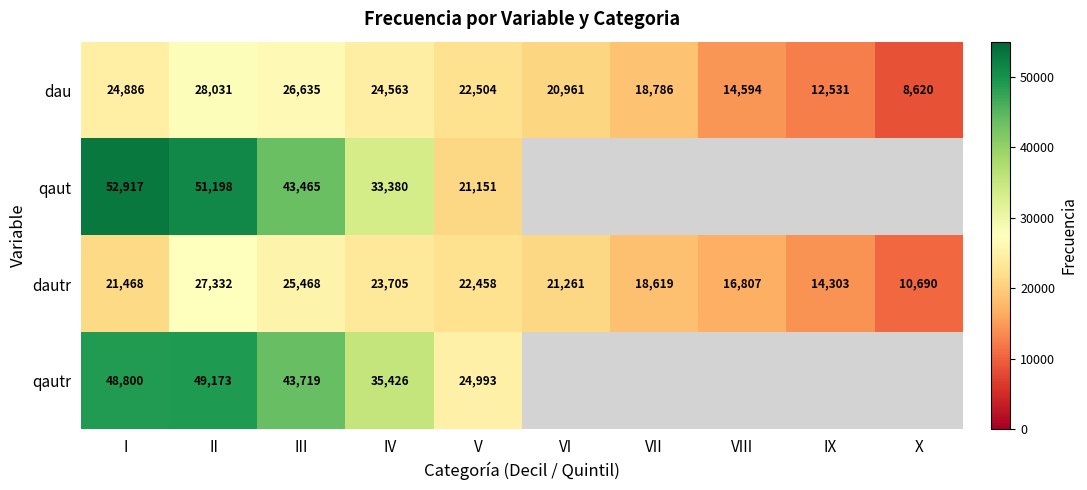

Read the dau value at VII, to the nearest 100.

18800